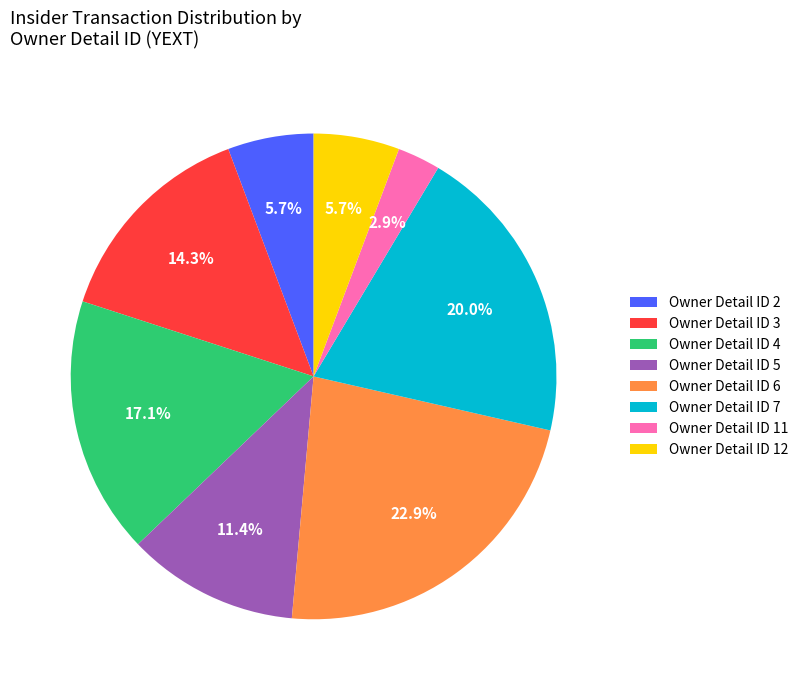

Does any single category account for the majority?

No